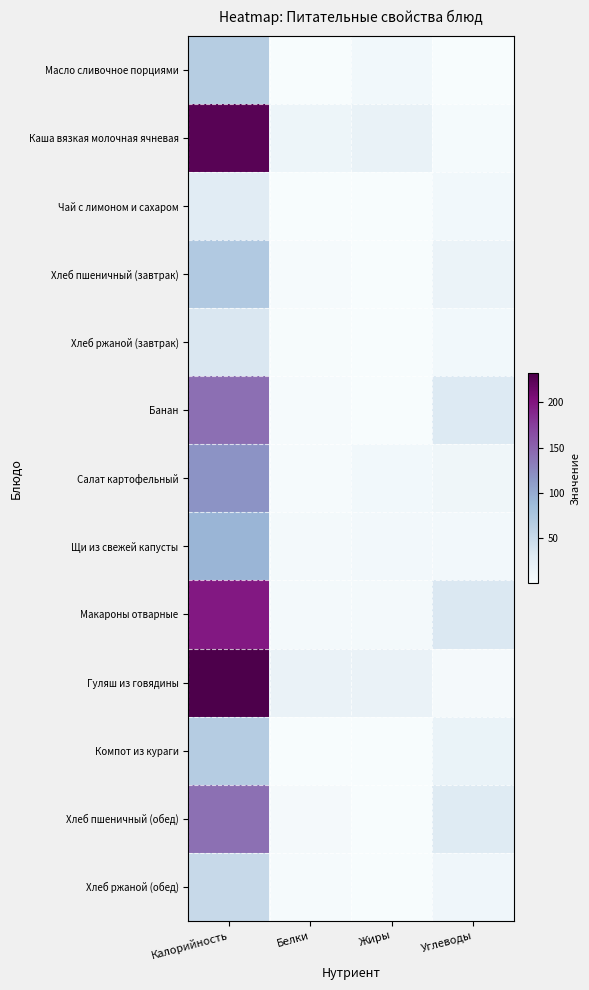

What is the spread (max minus min) of values at Белки?

16.9